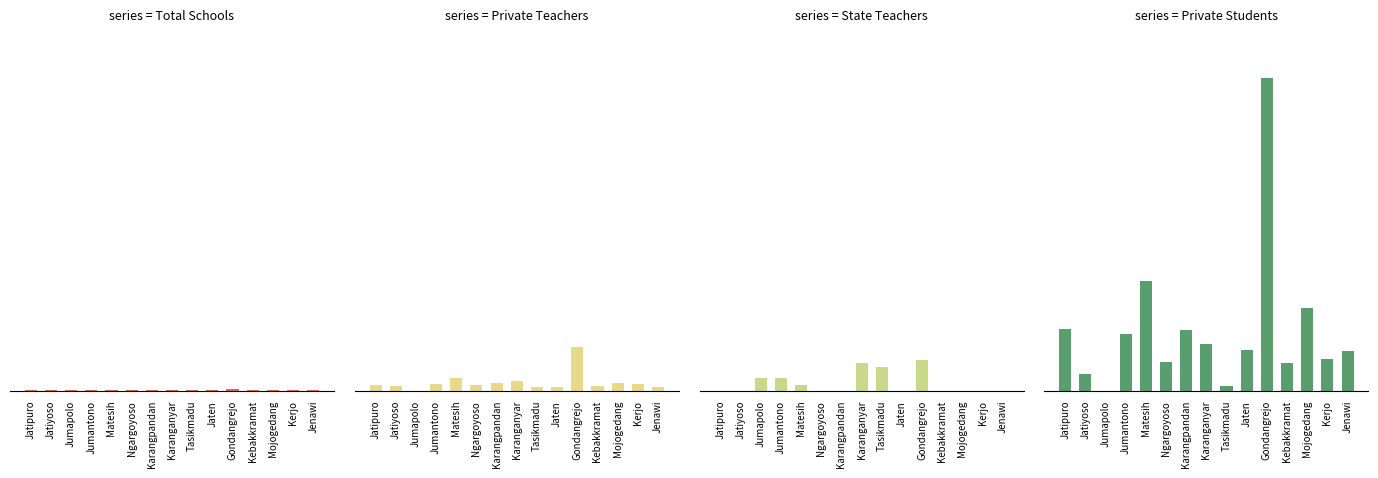

The value of Private Students at Karangpandan is 82. True or false?

False